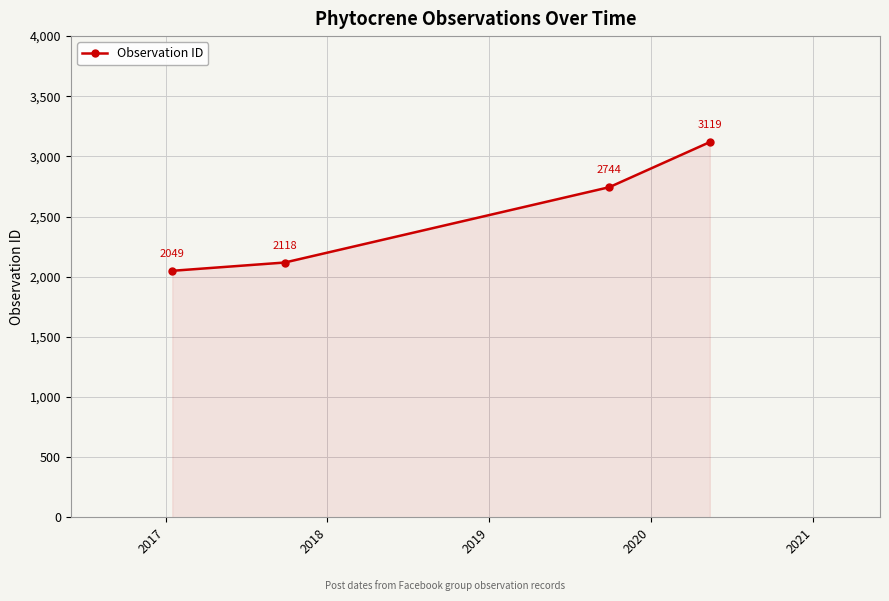

Reading left to right, extract all data points from this chart.

2049	2118	2744	3119